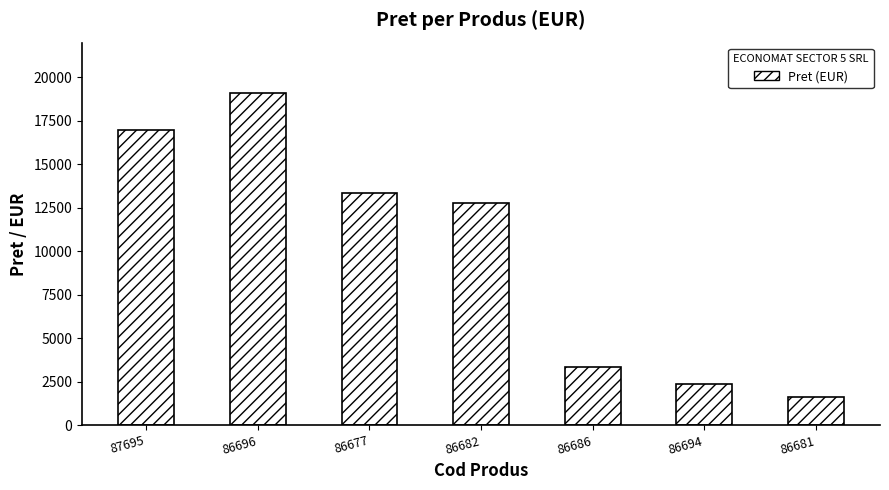

Where does the data first go above 12804?

87695